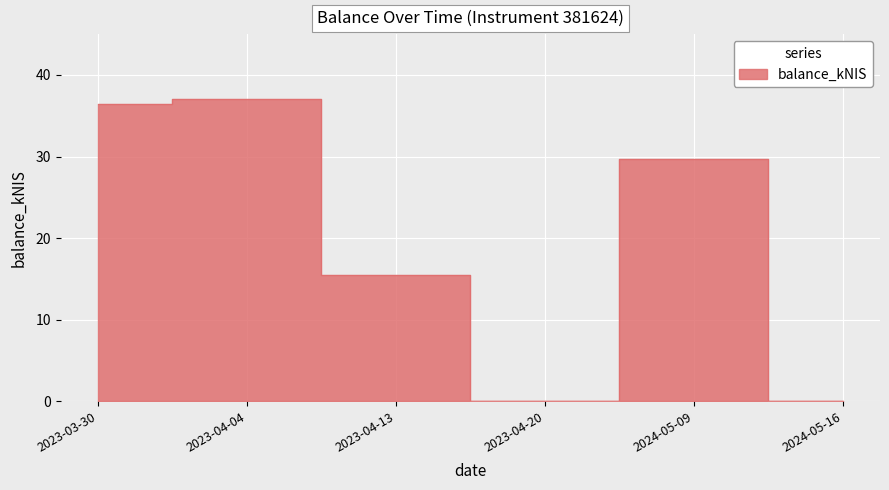

What is the label of the 3rd point from the right?

2023-04-20